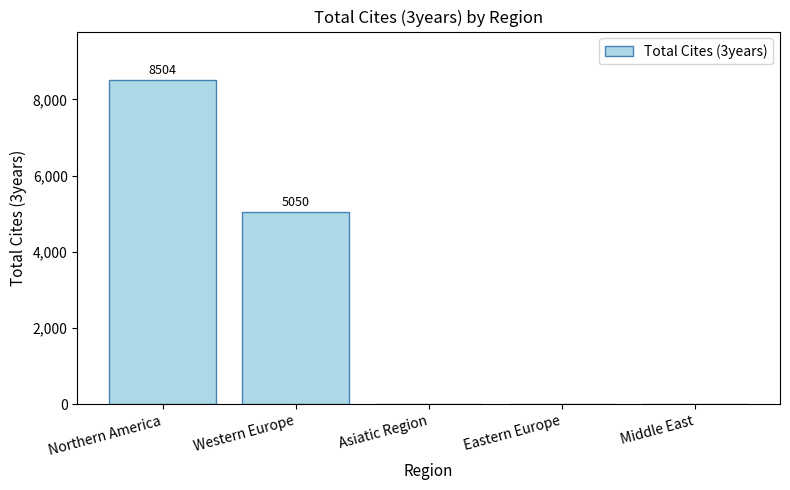

Approximately how many times larger is the value at Western Europe compared to Northern America?

0.6